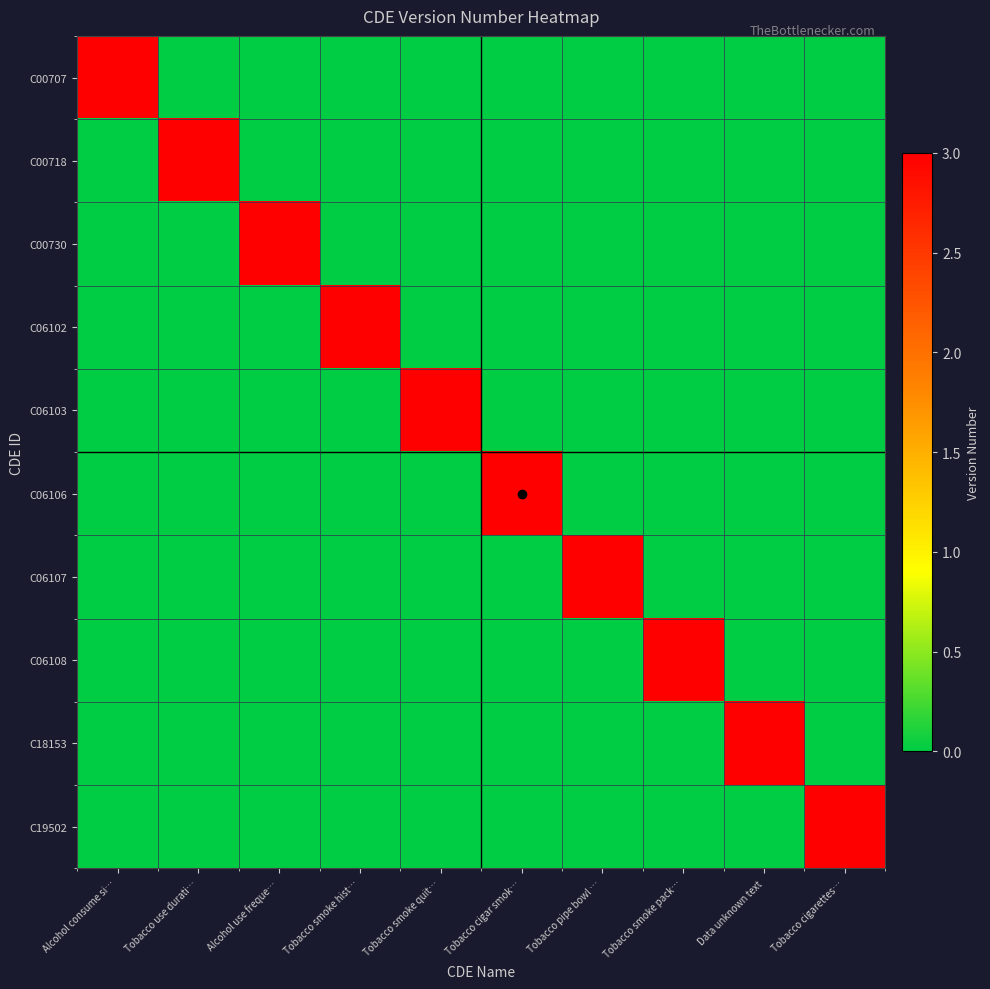

Reading right to left, what are all the values shown in this chart?

C00707: Tobacco cigarettes…=0	Data unknown text=0	Tobacco smoke pack…=0	Tobacco pipe bowl …=0	Tobacco cigar smok…=0	Tobacco smoke quit…=0	Tobacco smoke hist…=0	Alcohol use freque…=0	Tobacco use durati…=0	Alcohol consume si…=3
C00718: Tobacco cigarettes…=0	Data unknown text=0	Tobacco smoke pack…=0	Tobacco pipe bowl …=0	Tobacco cigar smok…=0	Tobacco smoke quit…=0	Tobacco smoke hist…=0	Alcohol use freque…=0	Tobacco use durati…=3	Alcohol consume si…=0
C00730: Tobacco cigarettes…=0	Data unknown text=0	Tobacco smoke pack…=0	Tobacco pipe bowl …=0	Tobacco cigar smok…=0	Tobacco smoke quit…=0	Tobacco smoke hist…=0	Alcohol use freque…=3	Tobacco use durati…=0	Alcohol consume si…=0
C06102: Tobacco cigarettes…=0	Data unknown text=0	Tobacco smoke pack…=0	Tobacco pipe bowl …=0	Tobacco cigar smok…=0	Tobacco smoke quit…=0	Tobacco smoke hist…=3	Alcohol use freque…=0	Tobacco use durati…=0	Alcohol consume si…=0
C06103: Tobacco cigarettes…=0	Data unknown text=0	Tobacco smoke pack…=0	Tobacco pipe bowl …=0	Tobacco cigar smok…=0	Tobacco smoke quit…=3	Tobacco smoke hist…=0	Alcohol use freque…=0	Tobacco use durati…=0	Alcohol consume si…=0
C06106: Tobacco cigarettes…=0	Data unknown text=0	Tobacco smoke pack…=0	Tobacco pipe bowl …=0	Tobacco cigar smok…=3	Tobacco smoke quit…=0	Tobacco smoke hist…=0	Alcohol use freque…=0	Tobacco use durati…=0	Alcohol consume si…=0
C06107: Tobacco cigarettes…=0	Data unknown text=0	Tobacco smoke pack…=0	Tobacco pipe bowl …=3	Tobacco cigar smok…=0	Tobacco smoke quit…=0	Tobacco smoke hist…=0	Alcohol use freque…=0	Tobacco use durati…=0	Alcohol consume si…=0
C06108: Tobacco cigarettes…=0	Data unknown text=0	Tobacco smoke pack…=3	Tobacco pipe bowl …=0	Tobacco cigar smok…=0	Tobacco smoke quit…=0	Tobacco smoke hist…=0	Alcohol use freque…=0	Tobacco use durati…=0	Alcohol consume si…=0
C18153: Tobacco cigarettes…=0	Data unknown text=3	Tobacco smoke pack…=0	Tobacco pipe bowl …=0	Tobacco cigar smok…=0	Tobacco smoke quit…=0	Tobacco smoke hist…=0	Alcohol use freque…=0	Tobacco use durati…=0	Alcohol consume si…=0
C19502: Tobacco cigarettes…=3	Data unknown text=0	Tobacco smoke pack…=0	Tobacco pipe bowl …=0	Tobacco cigar smok…=0	Tobacco smoke quit…=0	Tobacco smoke hist…=0	Alcohol use freque…=0	Tobacco use durati…=0	Alcohol consume si…=0